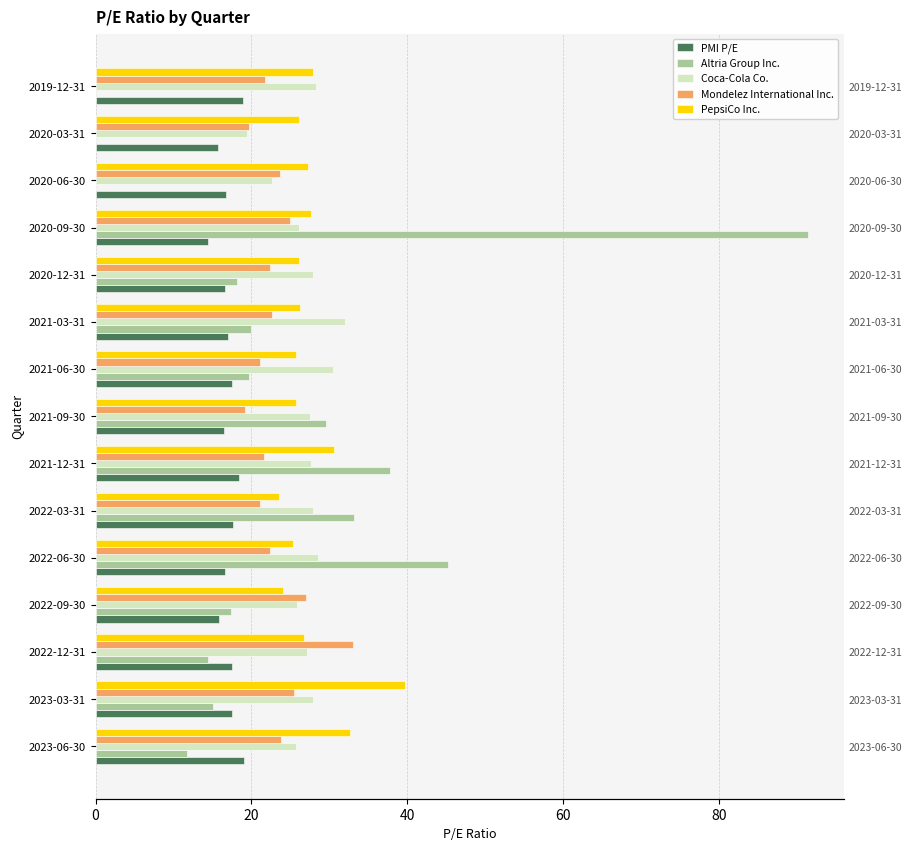

Are the bars horizontal?

Yes